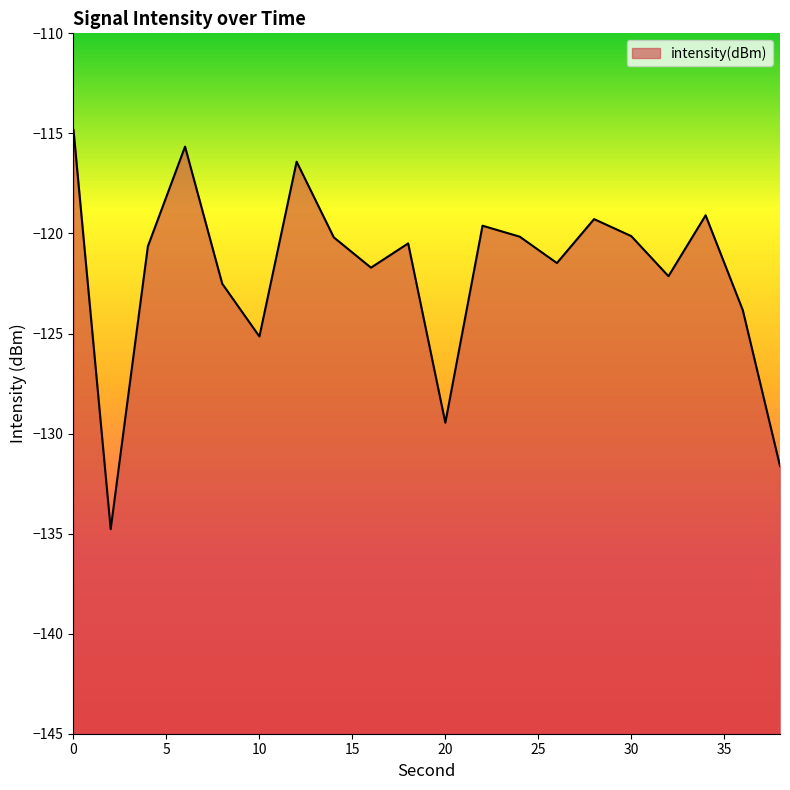

True or false: the data shows -120.2 at 14.

True